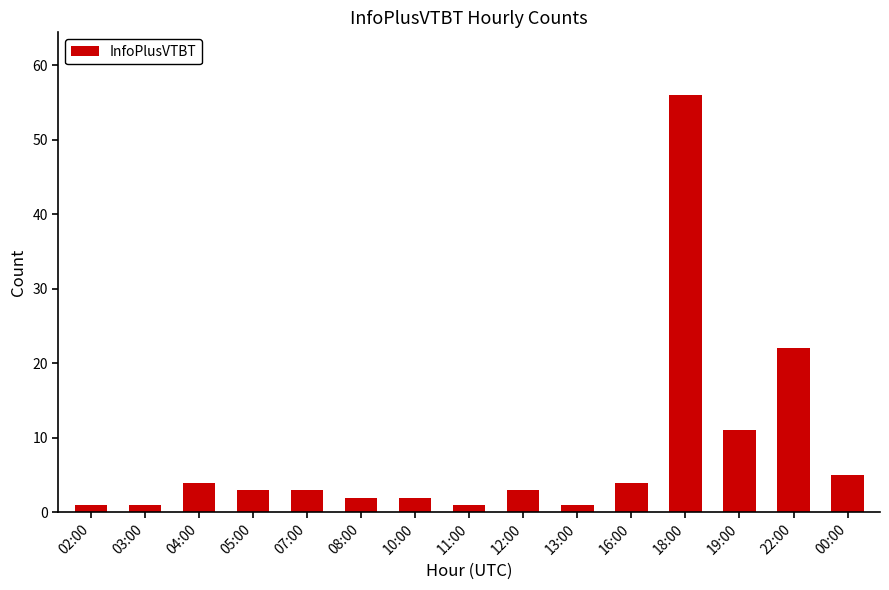

The chart shows a value of 6 at 04:00. True or false?

False